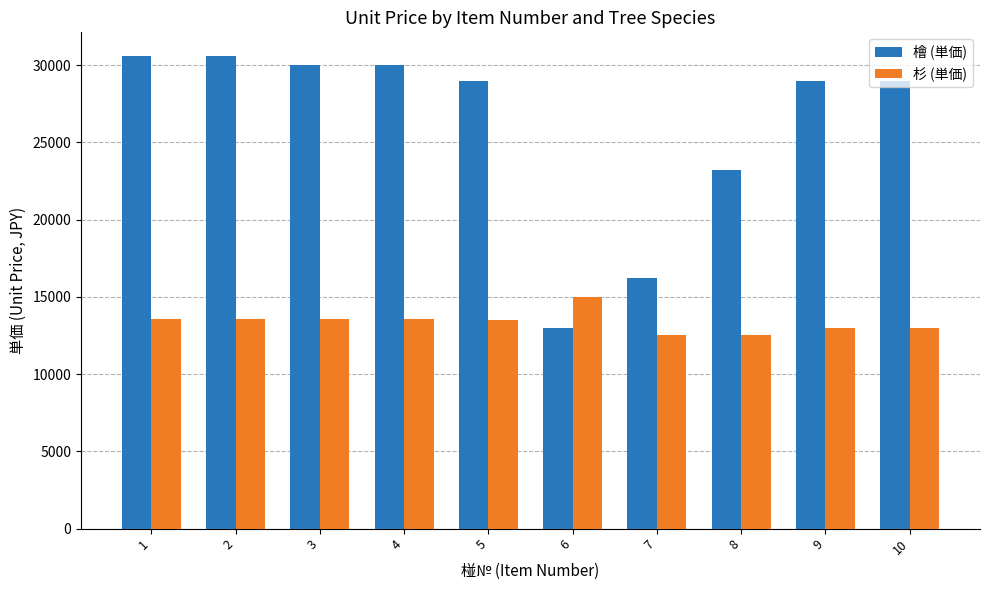

How many distinct data groups are displayed?

2